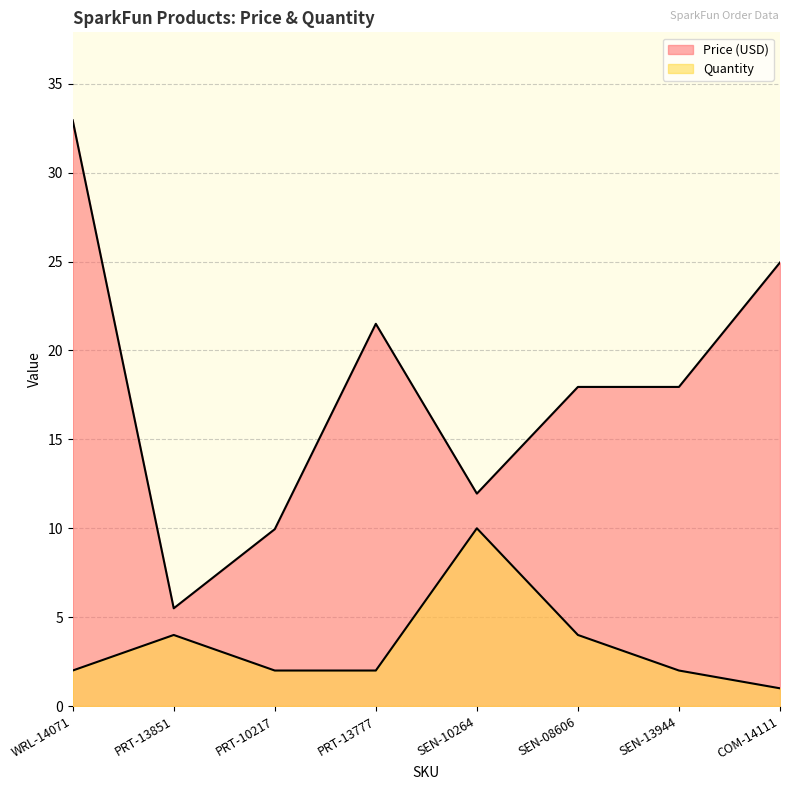

What is the minimum value shown in the chart?

1.0